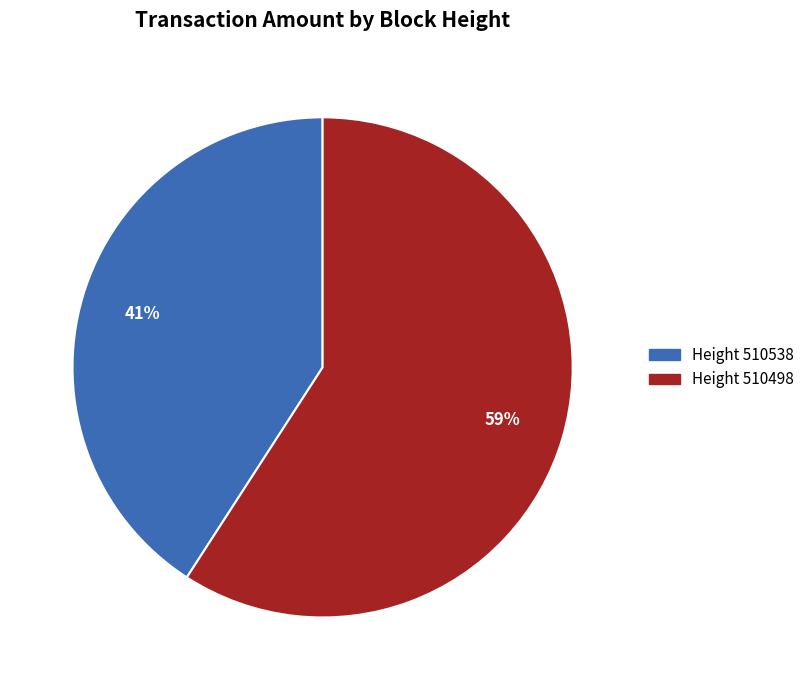

How many segments does this pie chart have?

2